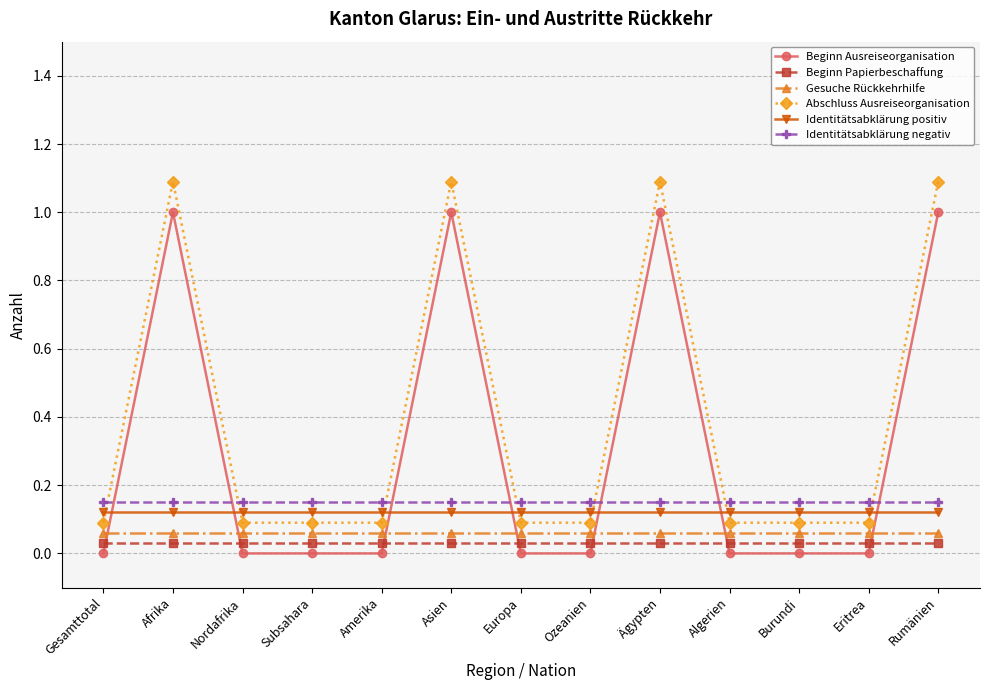

Which series has the largest range (max minus min)?

Beginn Ausreiseorganisation